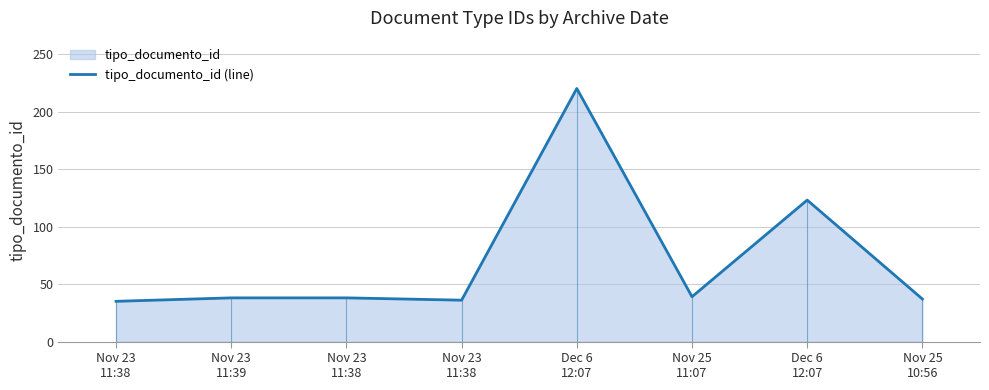

Approximately how many times larger is the value at Nov 25
10:56 compared to Nov 23
11:38?

1.0